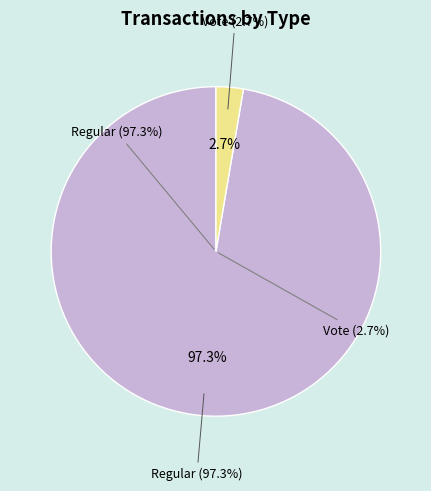

Between Regular (io_index=73) and Vote (io_index=2), which is larger?

Regular (io_index=73)